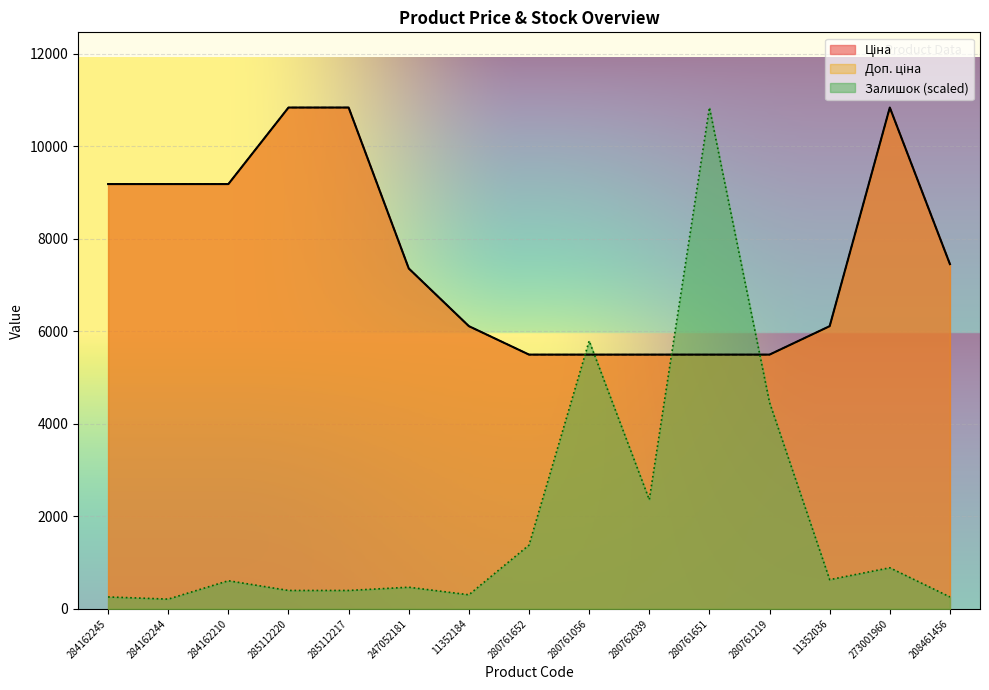

Is the value of Доп. ціна at 285112220 greater than the value of Залишок at 280762039?

Yes